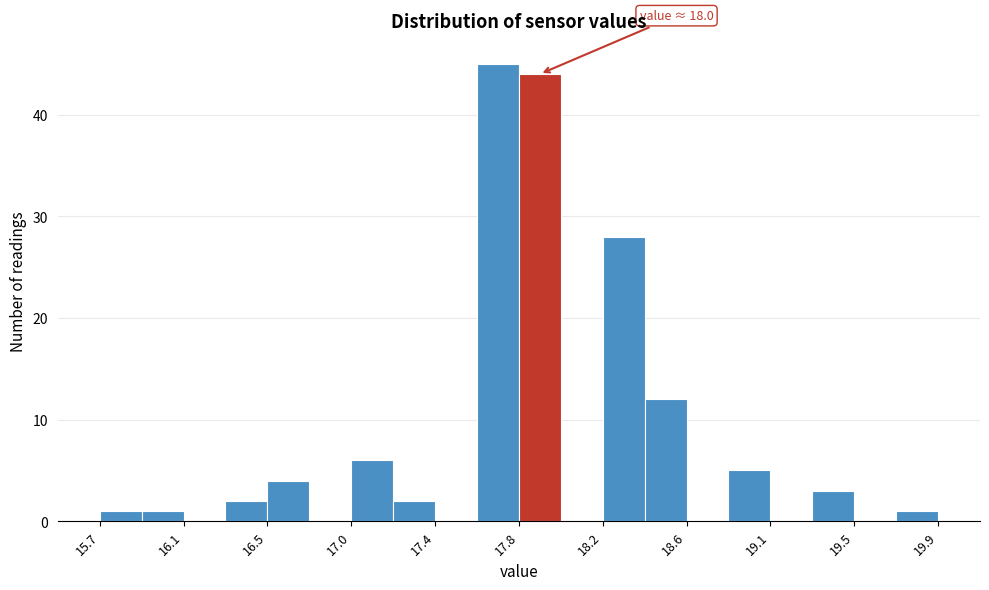

Over which range of the x-axis is the bar tallest?

17.59 to 17.80